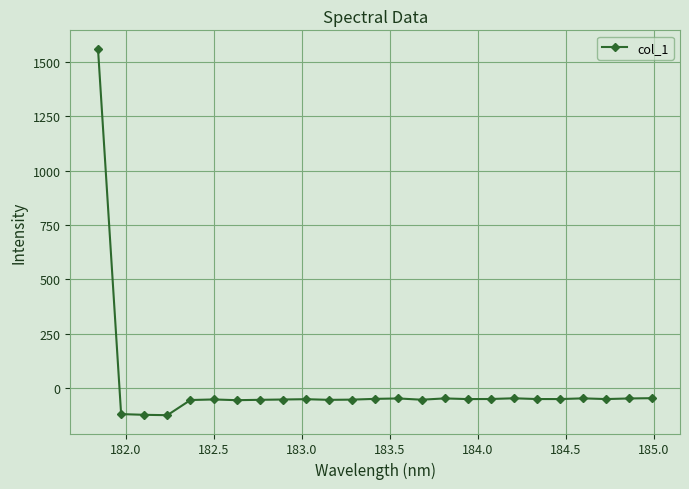

What is the average value?

4.8